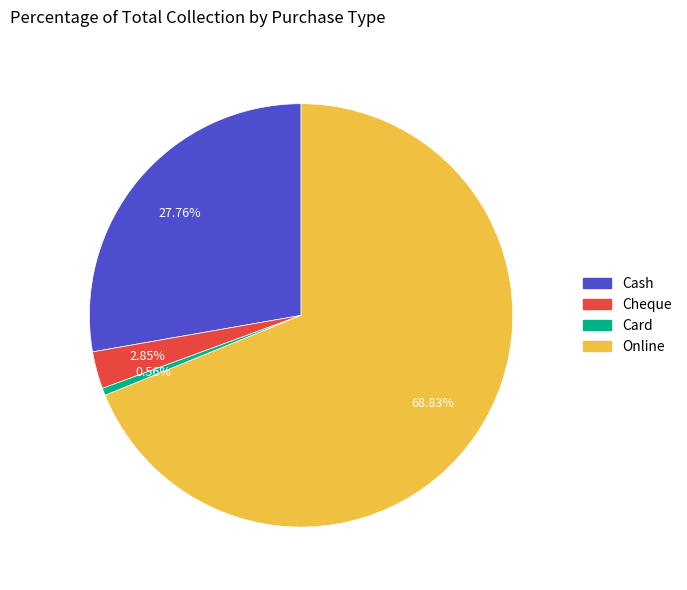

Is it true that Card is 1% of the pie?

True